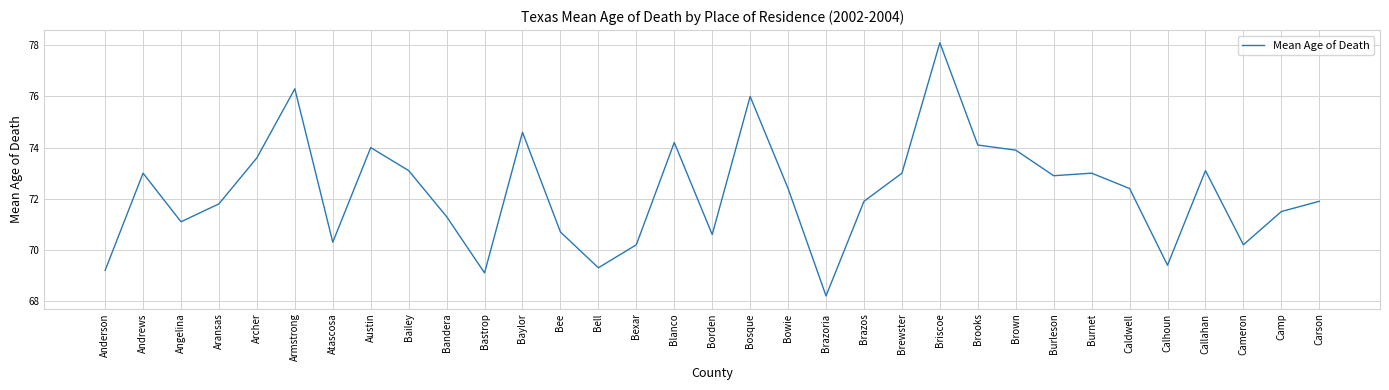

Reading left to right, transcribe all the data shown in this chart.

69.2	73.0	71.1	71.8	73.6	76.3	70.3	74.0	73.1	71.3	69.1	74.6	70.7	69.3	70.2	74.2	70.6	76.0	72.4	68.2	71.9	73.0	78.1	74.1	73.9	72.9	73.0	72.4	69.4	73.1	70.2	71.5	71.9